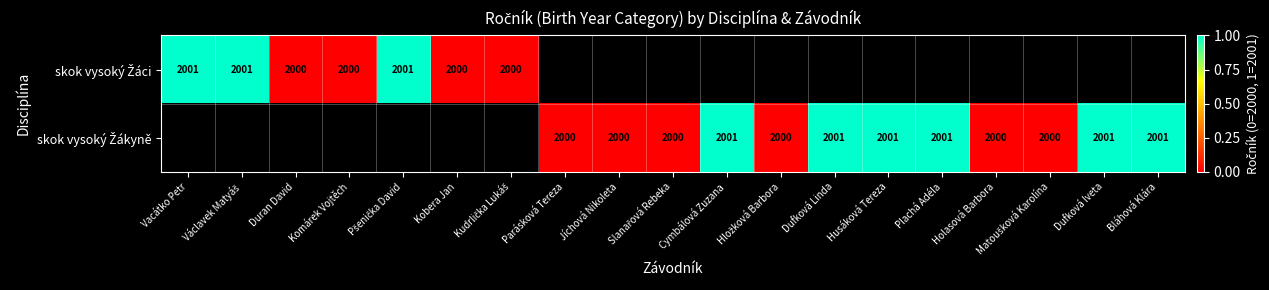

Is the value of skok vysoký Žáci at Parásková Tereza greater than the value of skok vysoký Žákyně at Plachá Adéla?

No